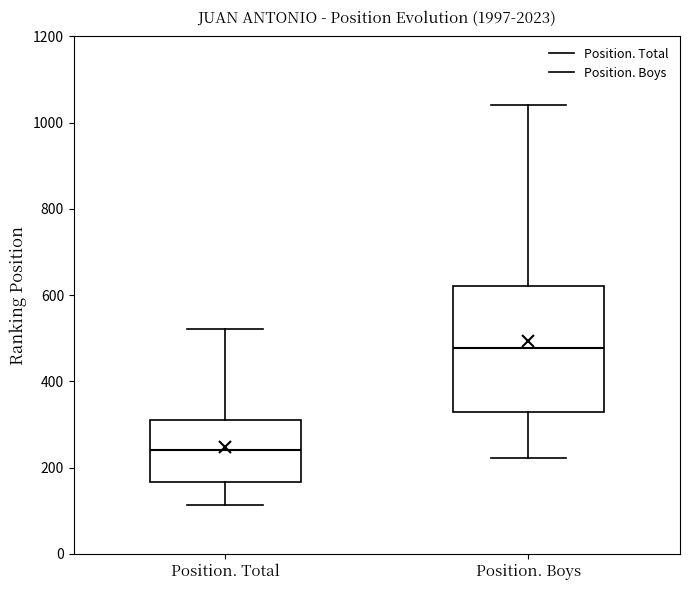

Reading left to right, read every box against the y-axis: the position of its median line, the range the box covers, and the ends of its whiskers. The values are not printed on the chart, so give them approximately, as read against the axis.

Position. Total: median 240, box 160 to 320, whiskers 120 to 520
Position. Boys: median 480, box 320 to 620, whiskers 220 to 1040